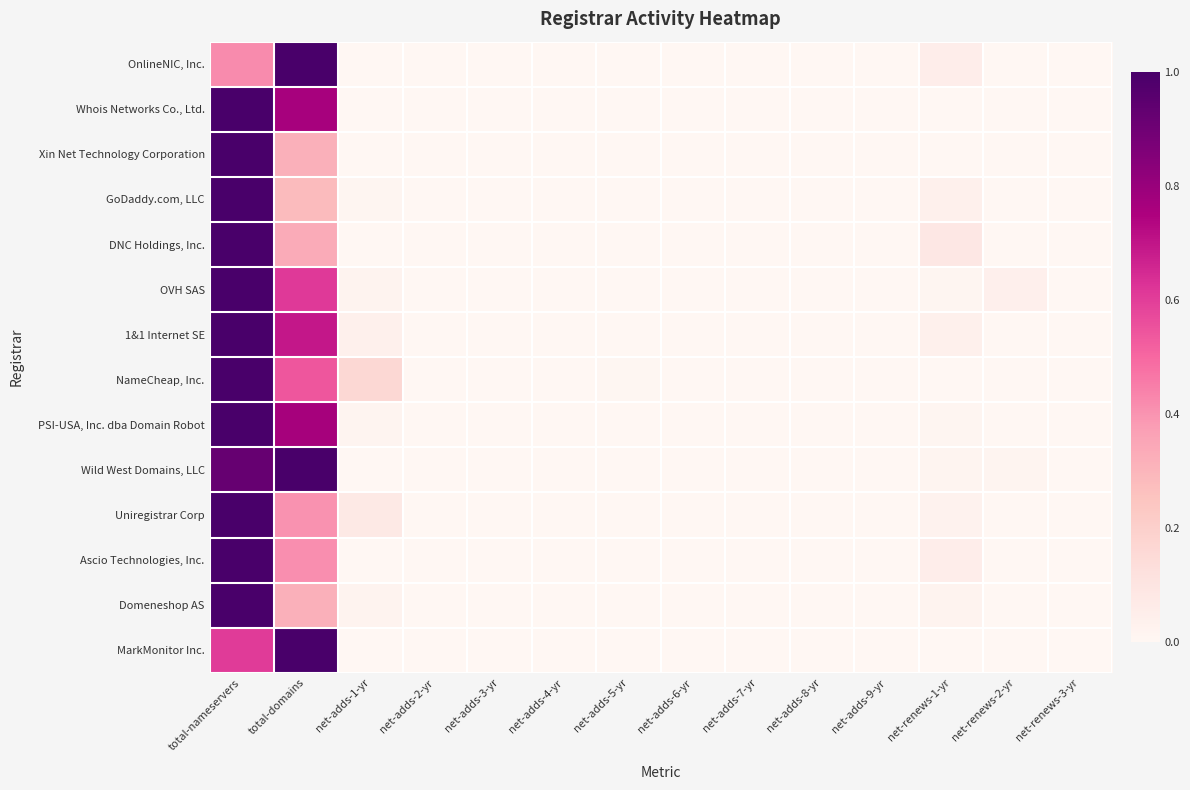

Count the number of data series in this chart.

14